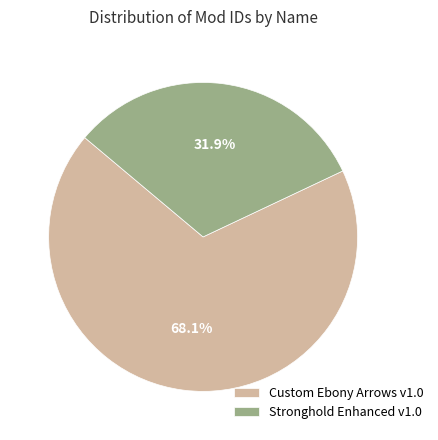

The Custom Ebony Arrows v1.0 slice represents 77% of the pie. True or false?

False